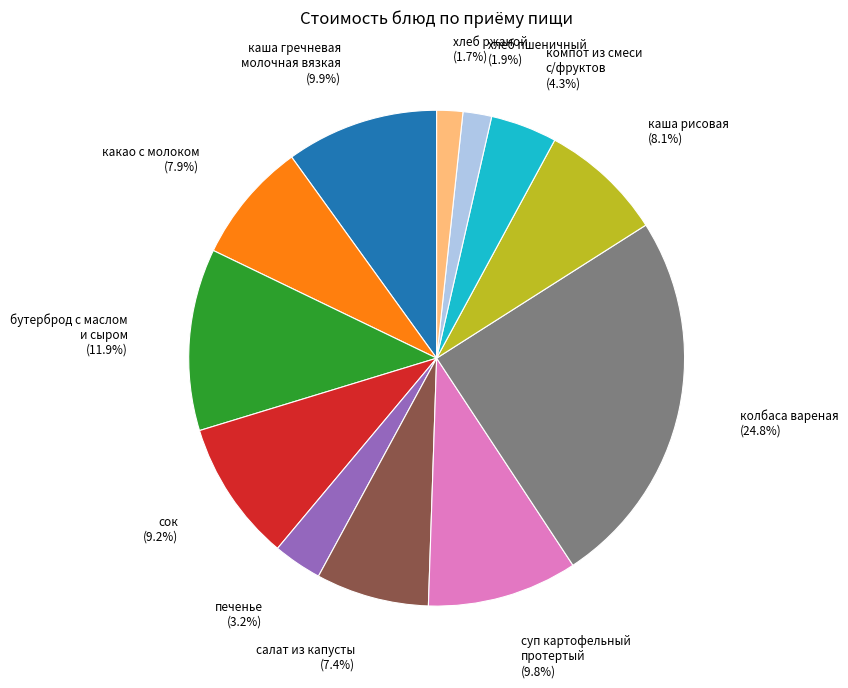

Between сок and хлеб пшеничный, which is larger?

сок